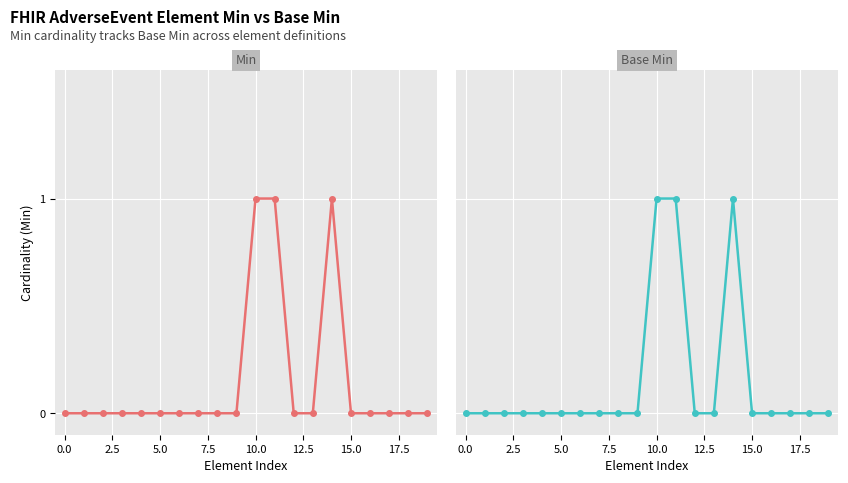

What is the label of the 11th point from the left?

10